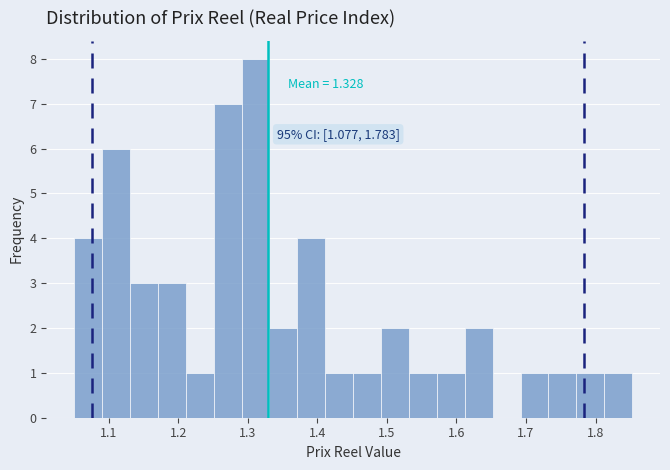

Which range on the x-axis has the tallest bar?

1.29 to 1.33